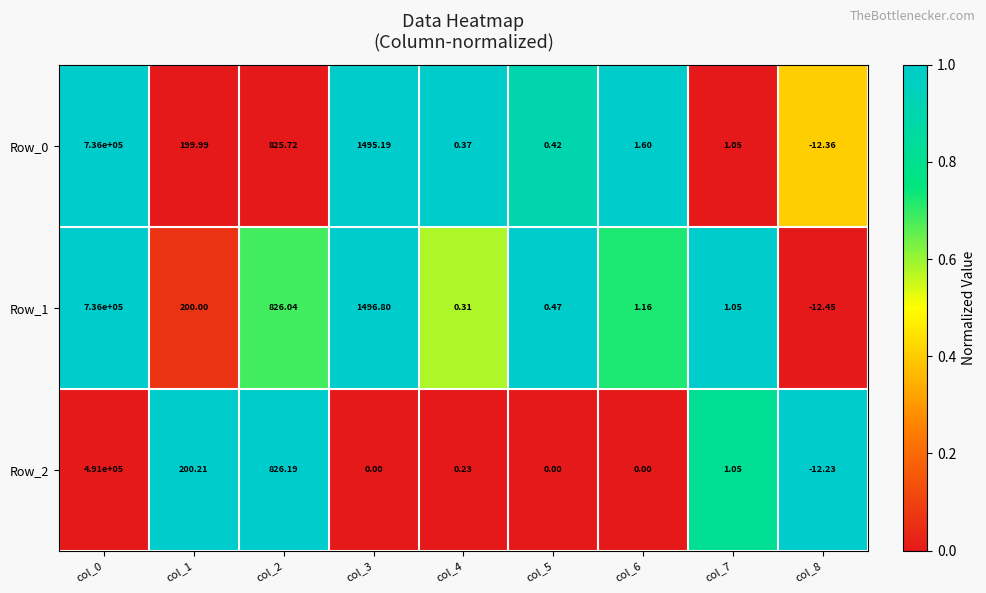

How many negative values does the Row_0 series have?

1